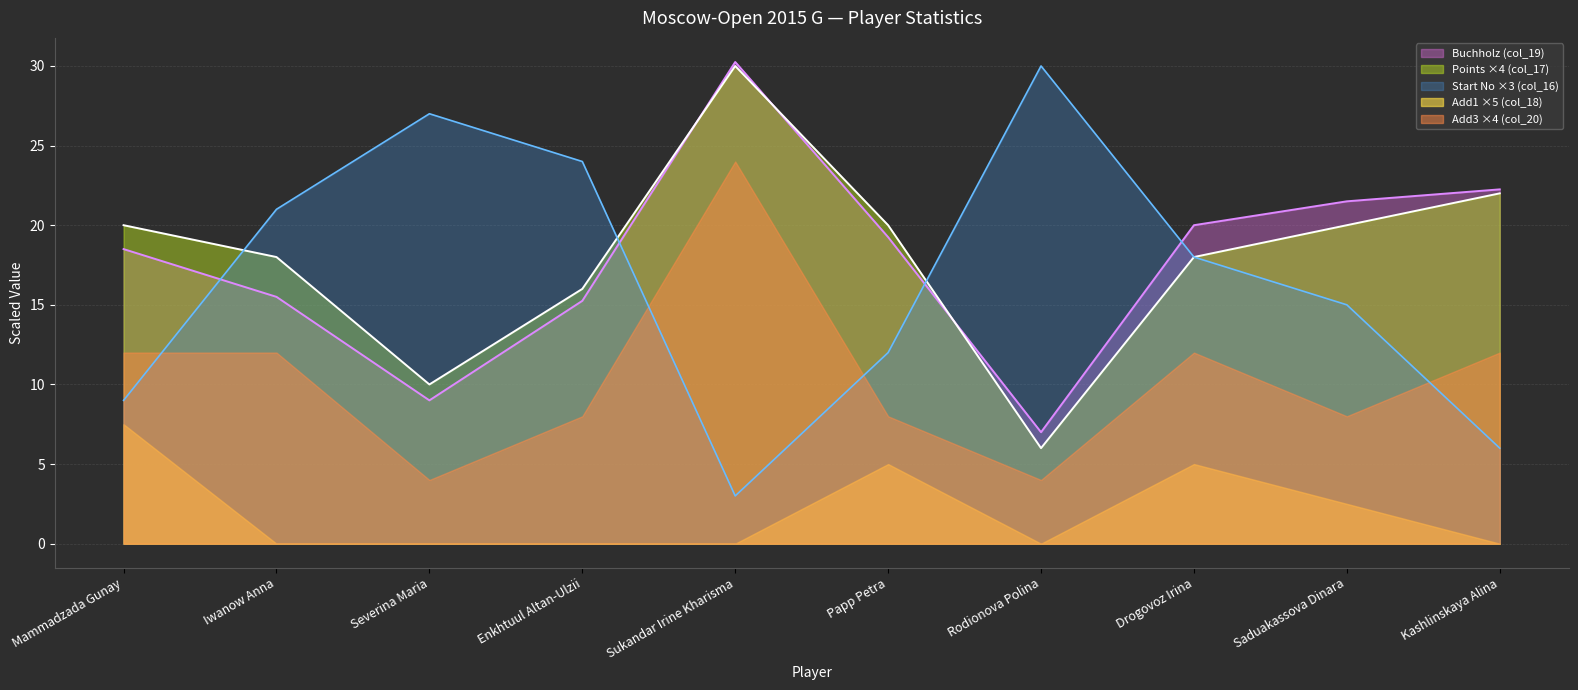

Between Rodionova Polina and Kashlinskaya Alina, which series saw the biggest shift?

Start No ×3 (col_16)